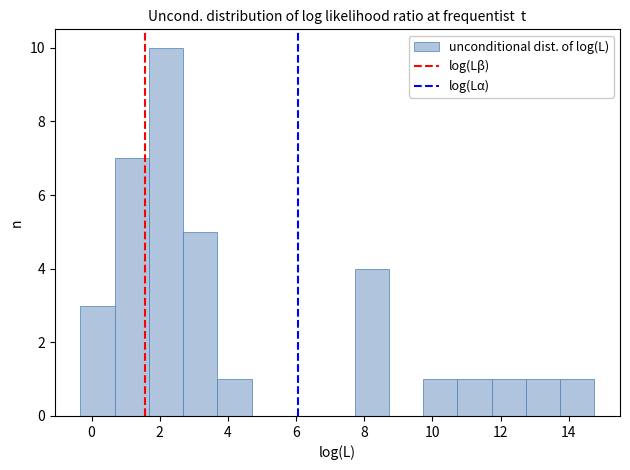

What is the height of the bar covering 10.8 to 11.8 on the x-axis? Neither the bar edges nor the heights are printed on the chart, so give them approximately, as read against the axes.

1